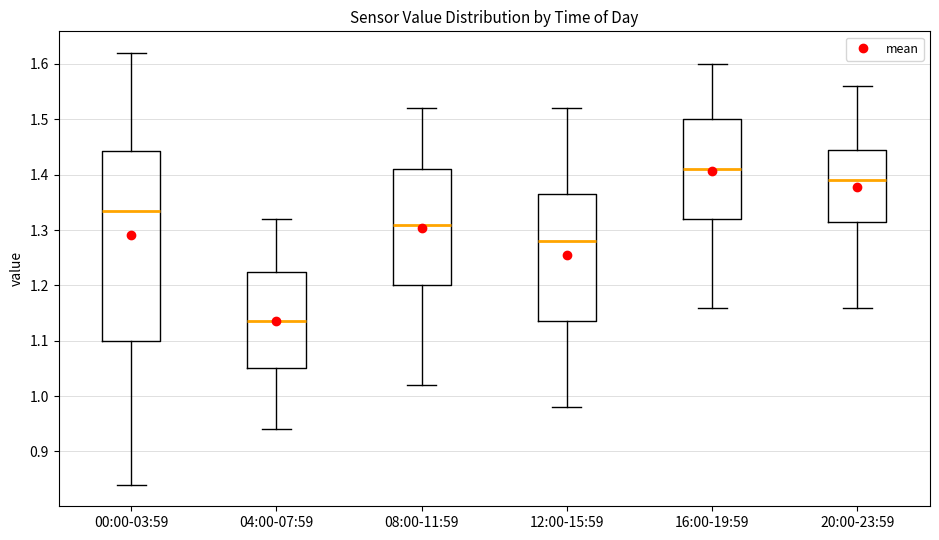

Where does the lower whisker of the box for 20:00-23:59 end on the y-axis? The values are not printed on the chart, so give them approximately, as read against the axis.

1.16